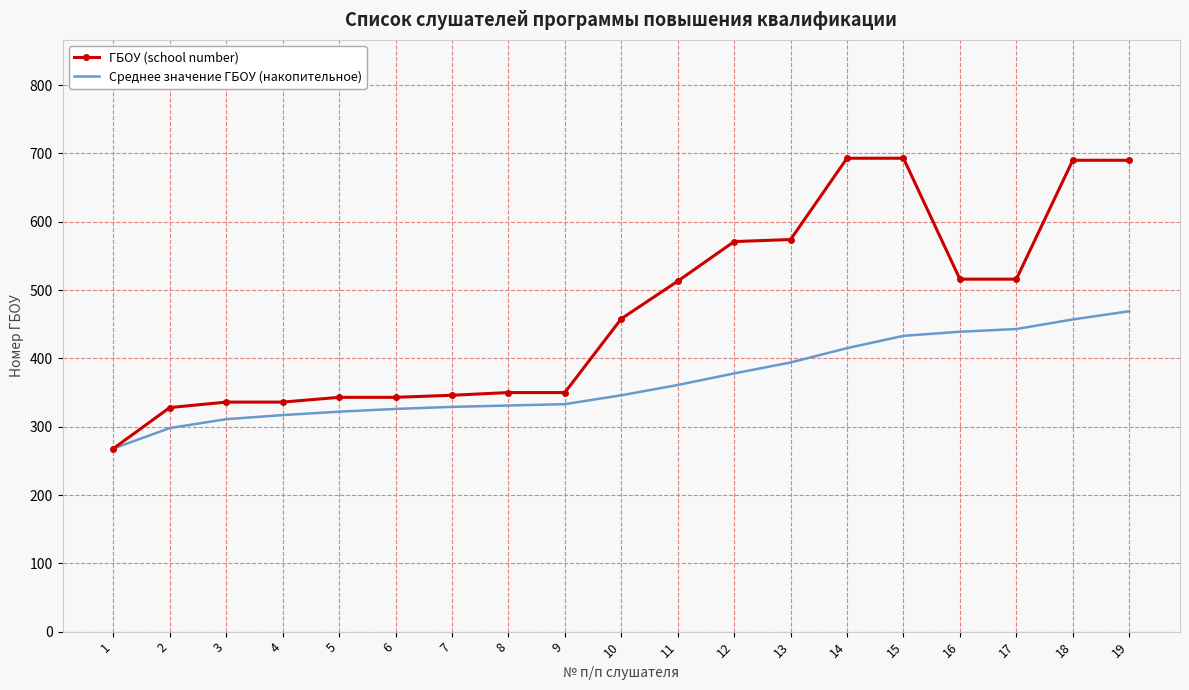

Which series changed the most between 1 and 3?

ГБОУ (school number)